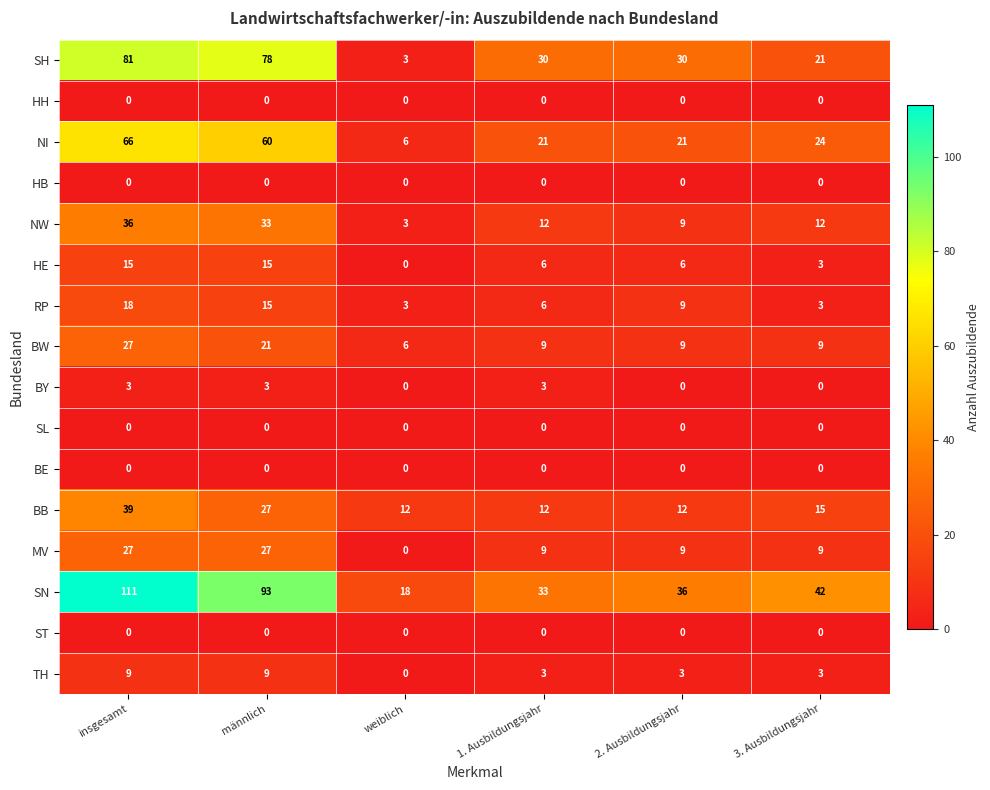

Which series has the largest range (max minus min)?

SN